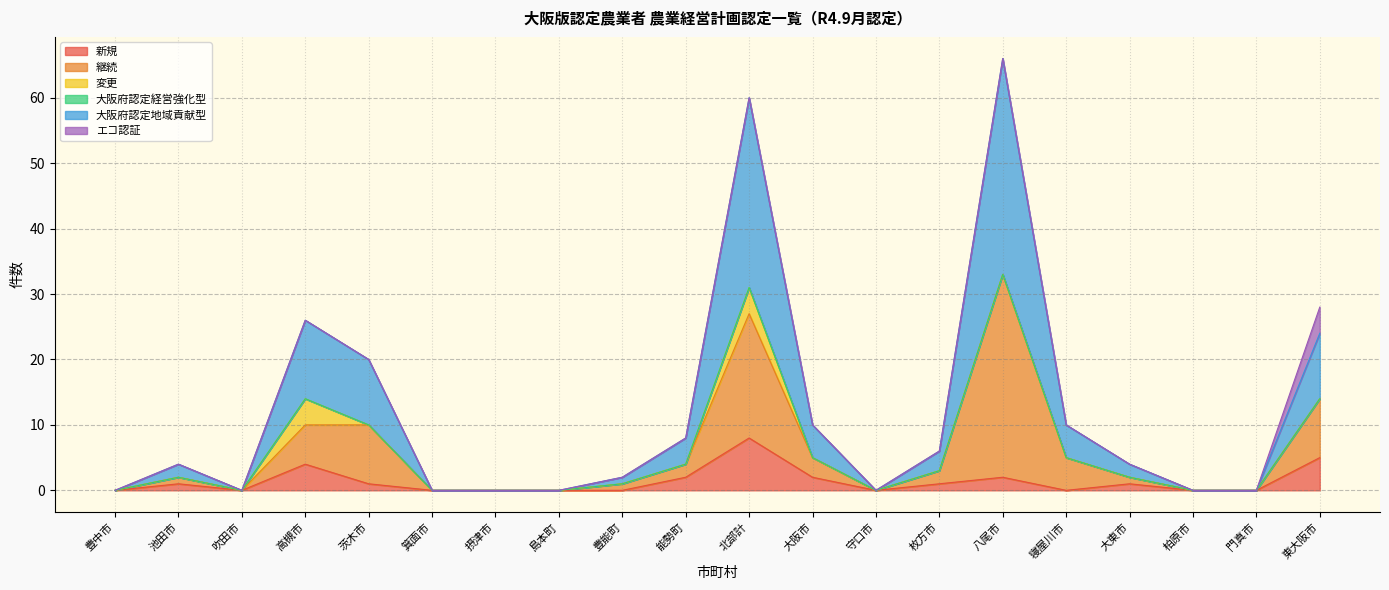

True or false: 新規 has a value of 5 at 東大阪市.

True